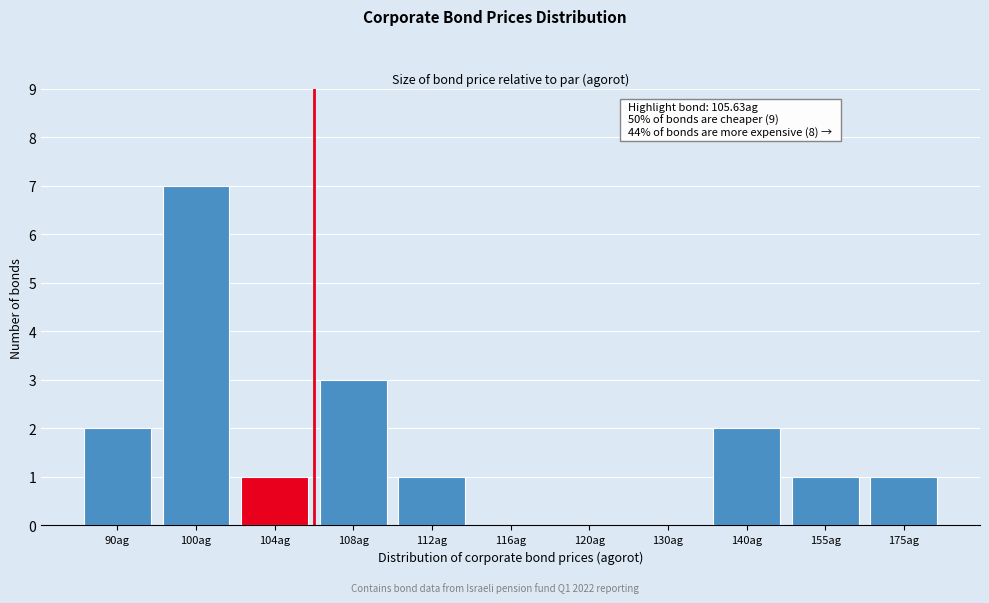

Reading right to left, what are all the values shown in this chart?

175ag=1	155ag=1	140ag=2	130ag=0	120ag=0	116ag=0	112ag=1	108ag=3	104ag=1	100ag=7	90ag=2